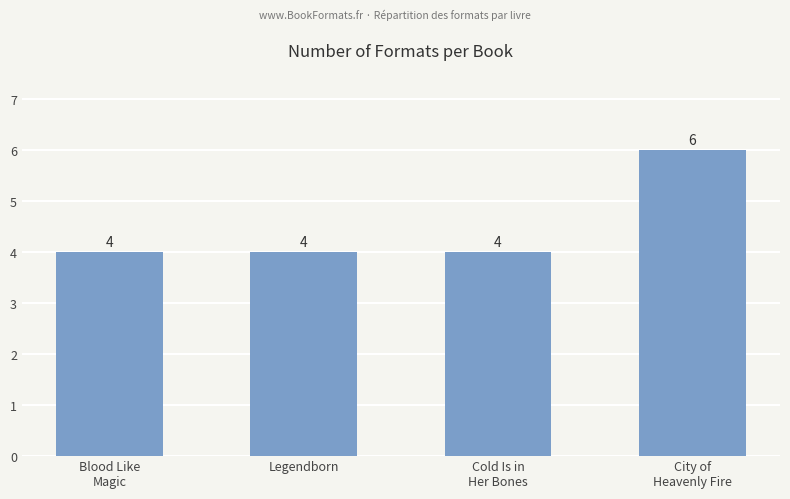

What is the maximum value shown in the chart?

6